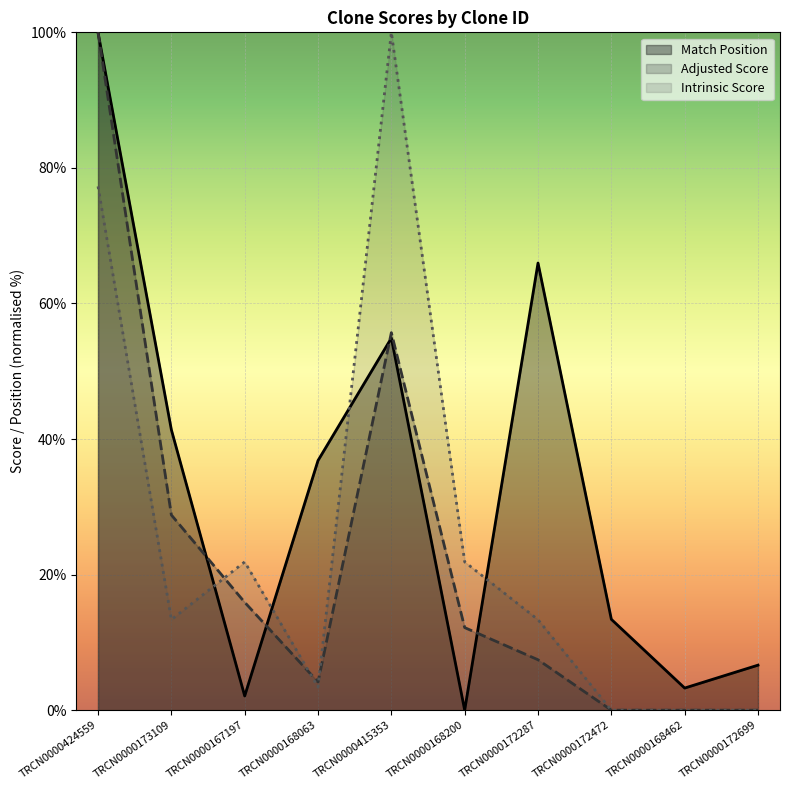

True or false: Intrinsic Score and Match Position intersect in this chart.

True